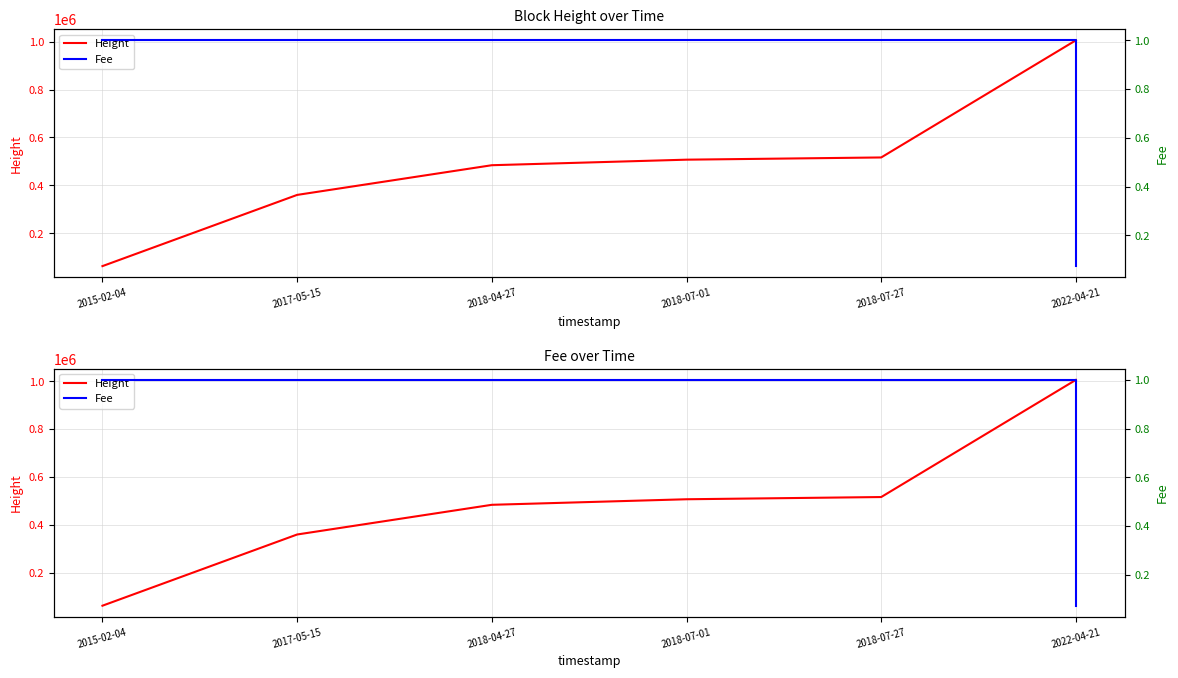

Is the value of Fee at 2015-02-04 greater than the value of Height at 2017-05-15?

No